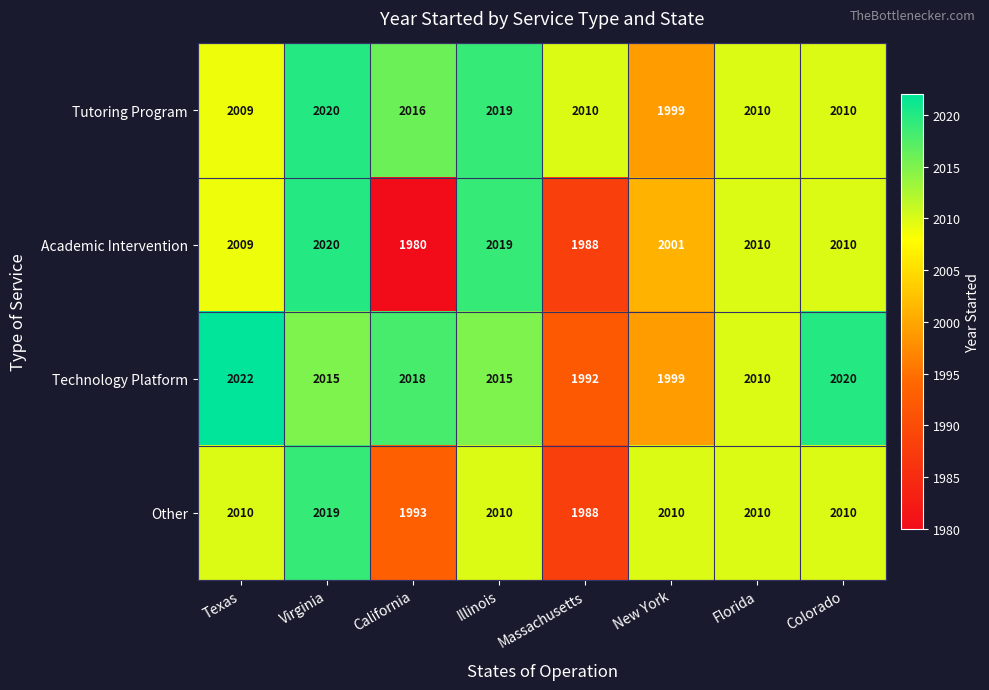

What is the difference between the second highest and second lowest values in the Academic Intervention series?

31